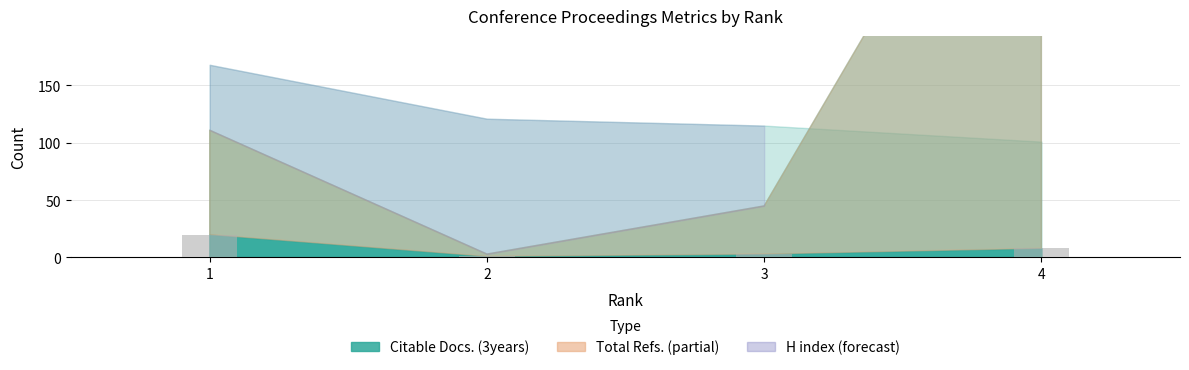

How many data points does each series have?

4